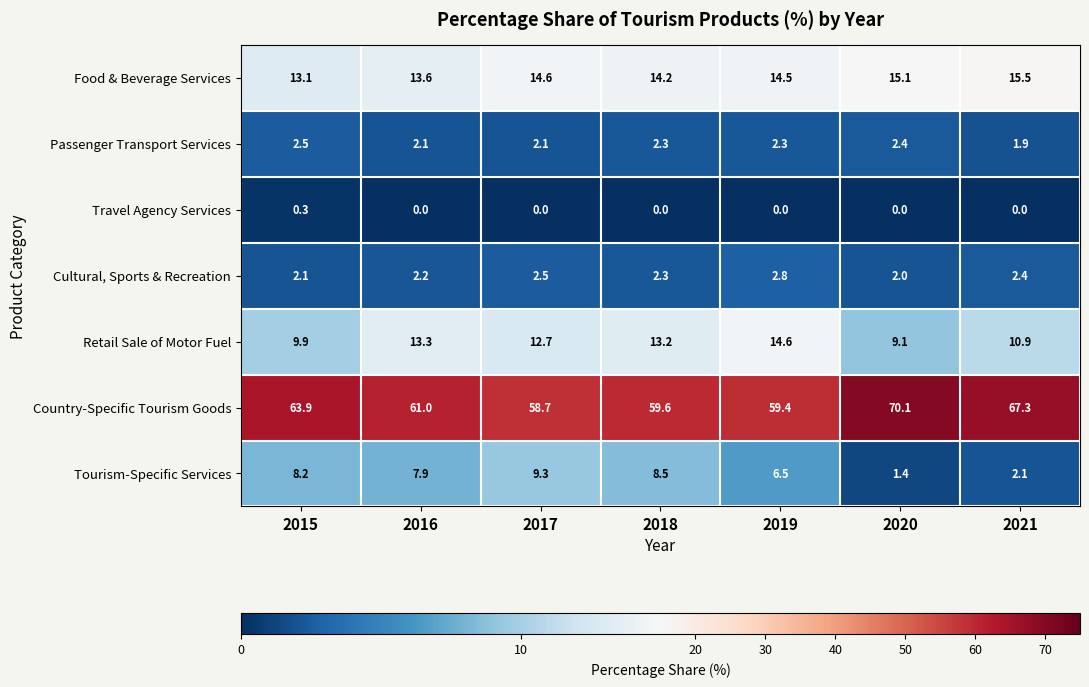

How many data points does each series have?

7